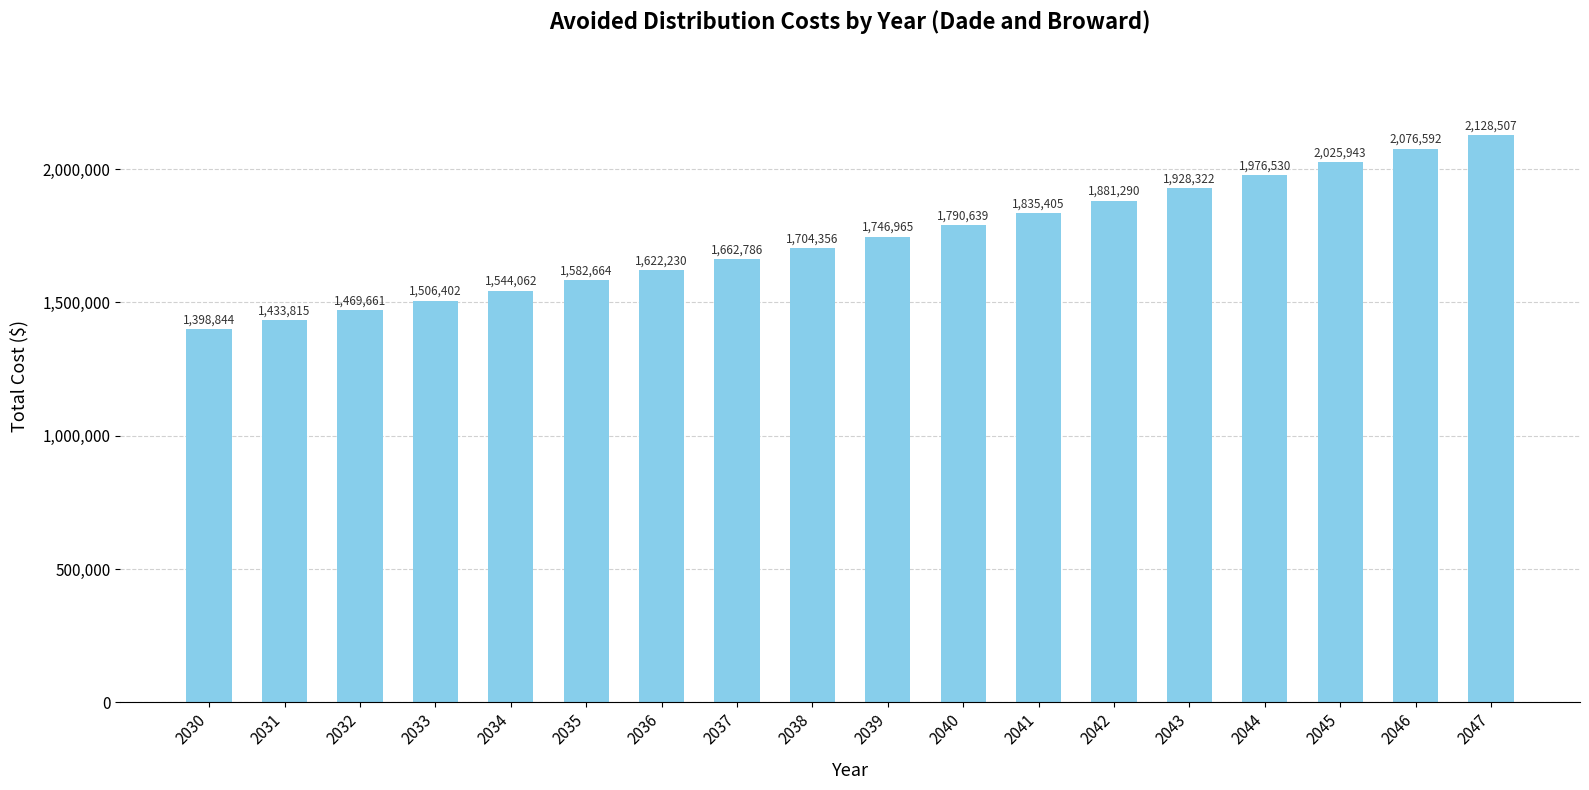

What is the minimum value shown in the chart?

1398844.1